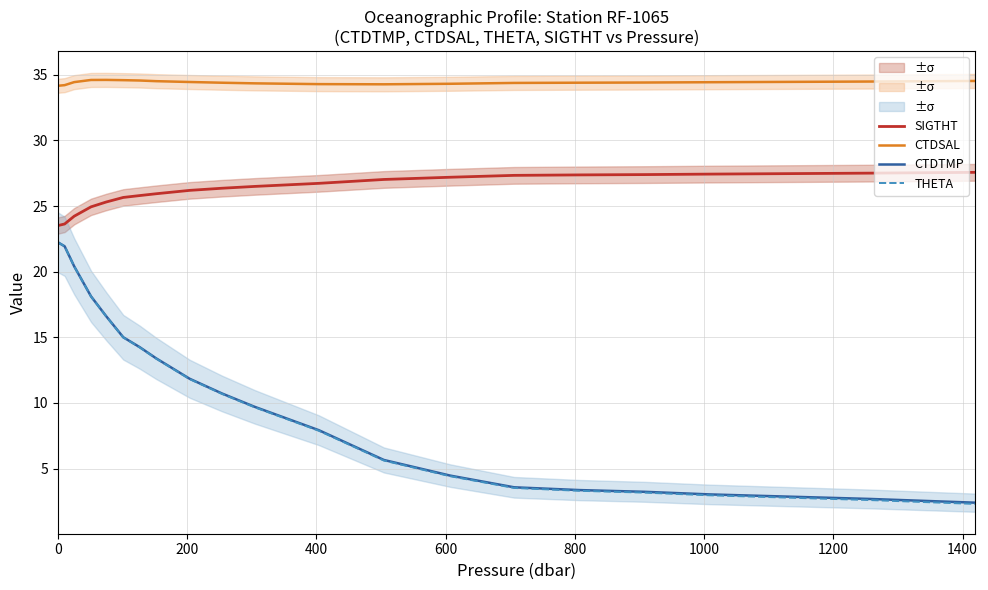

What is the difference between the second highest and minimum values in the CTDTMP series?

19.5